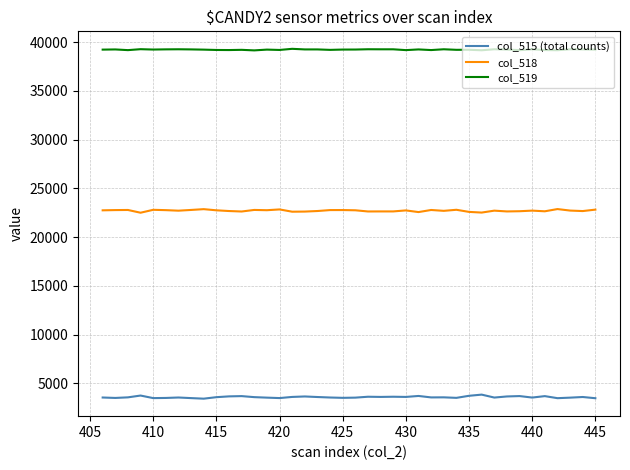

At how many categories does at least one series exceed 26755?

40